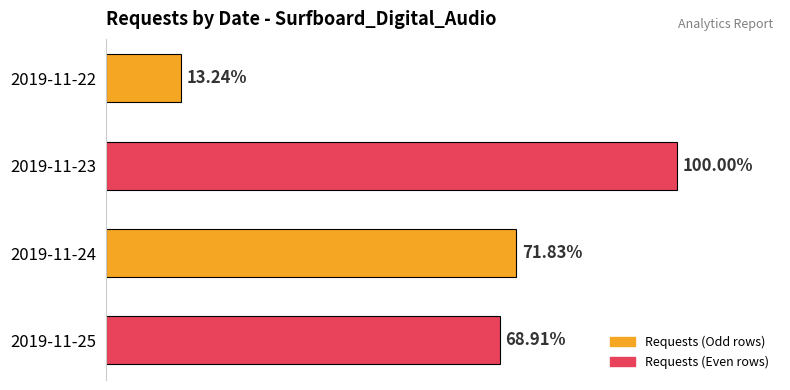

Does the chart contain any negative values?

No